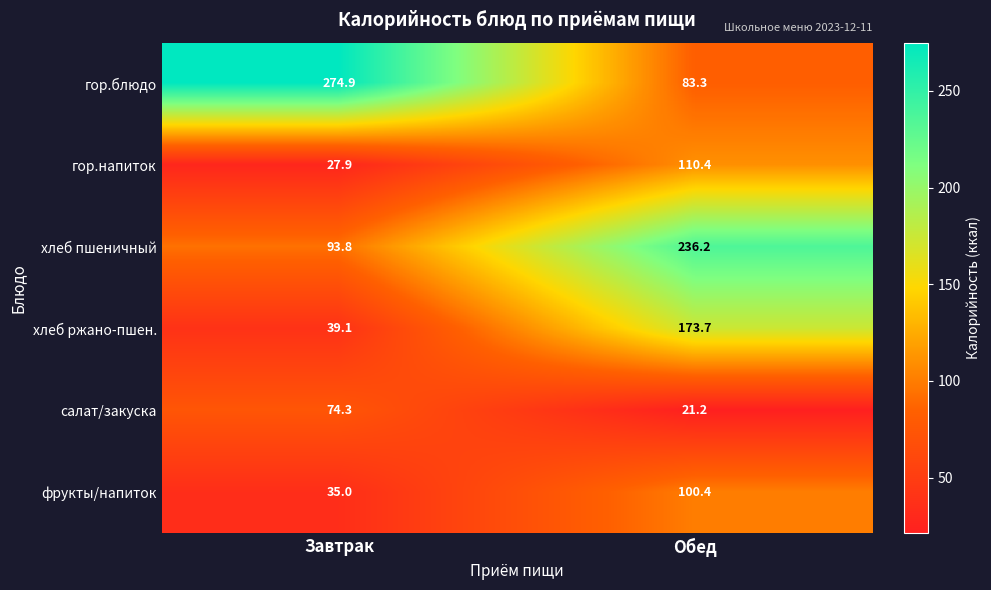

The салат/закуска series shows 74.3 at Завтрак. True or false?

True